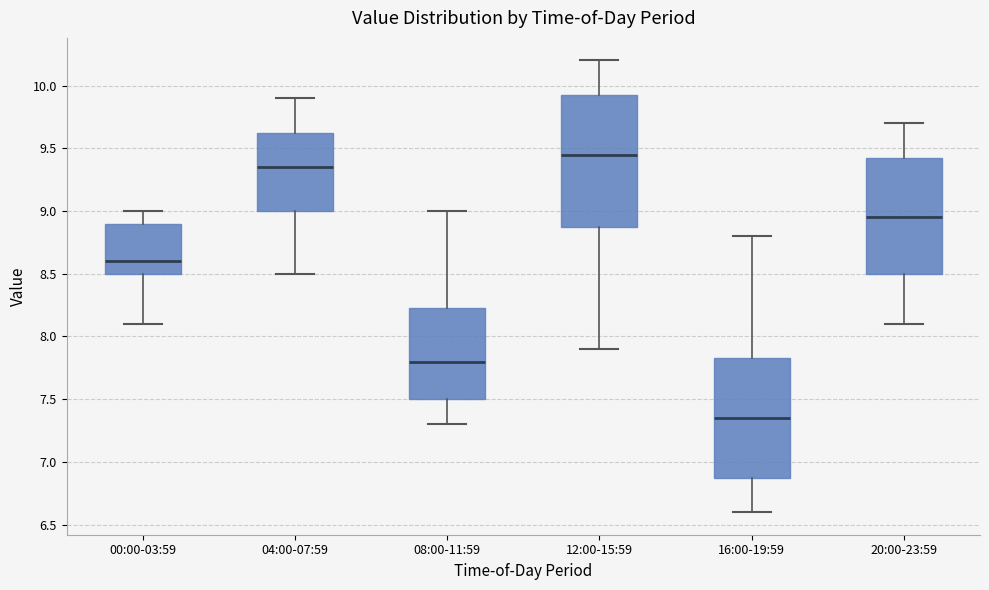

Which box's median line is the lowest?

16:00-19:59